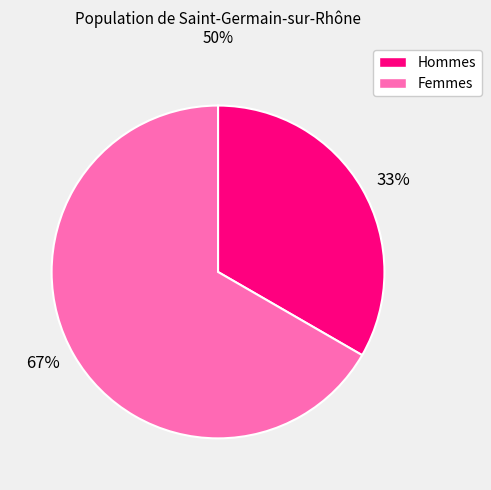

How many segments does this pie chart have?

2